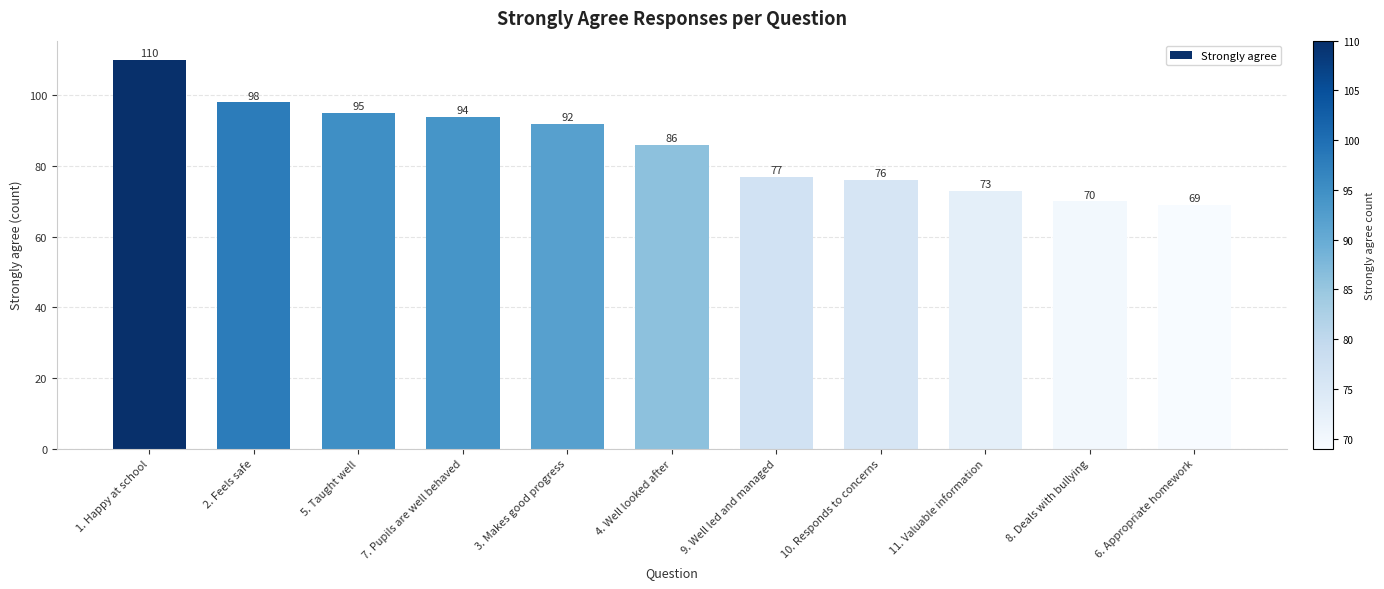

Rank the categories by value from highest to lowest.

1. Happy at school, 2. Feels safe, 5. Taught well, 7. Pupils are well behaved, 3. Makes good progress, 4. Well looked after, 9. Well led and managed, 10. Responds to concerns, 11. Valuable information, 8. Deals with bullying, 6. Appropriate homework